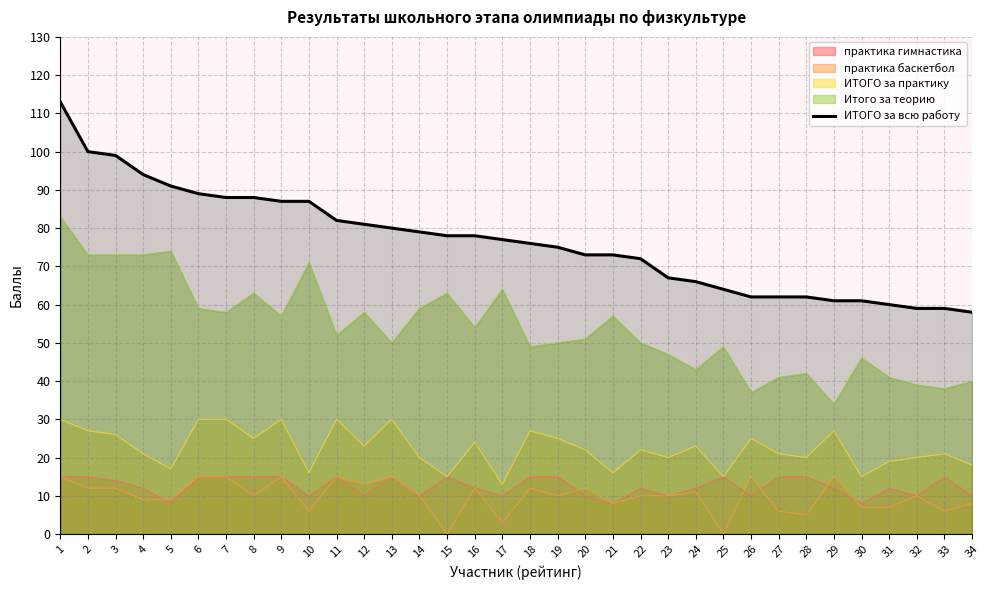

What is the maximum value shown in the chart?

113